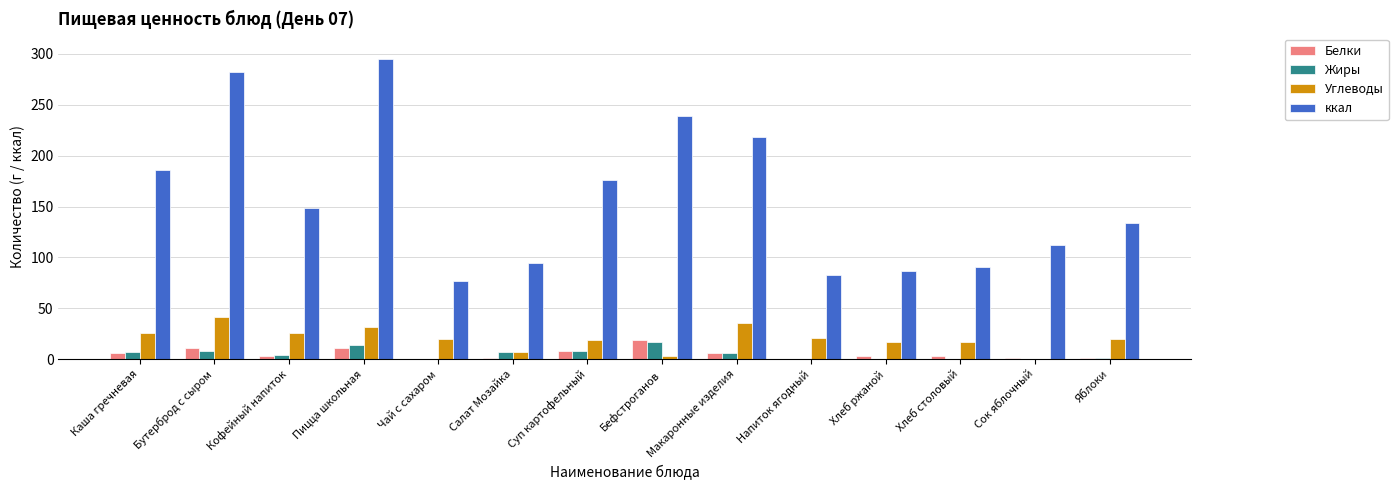

How many series are shown in this chart?

4